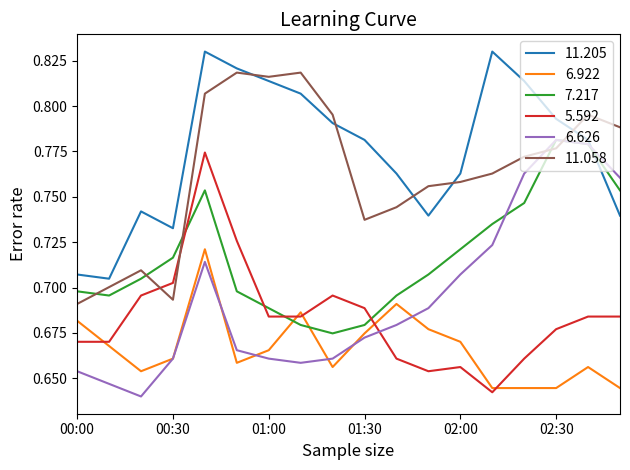

After their last crossing, which series has the higher values: 6.626 or 11.205?

6.626